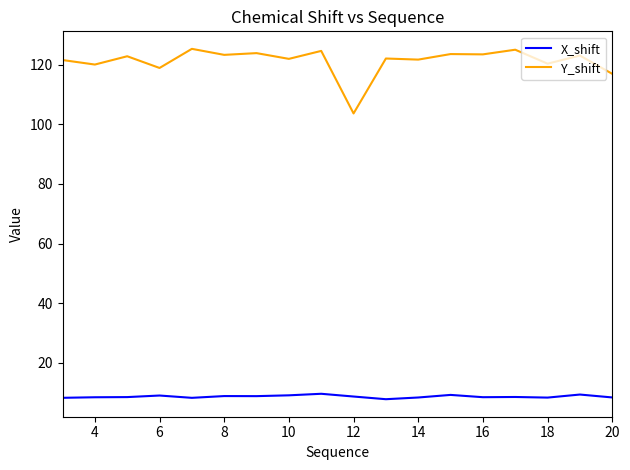

Which series has the largest range (max minus min)?

Y_shift